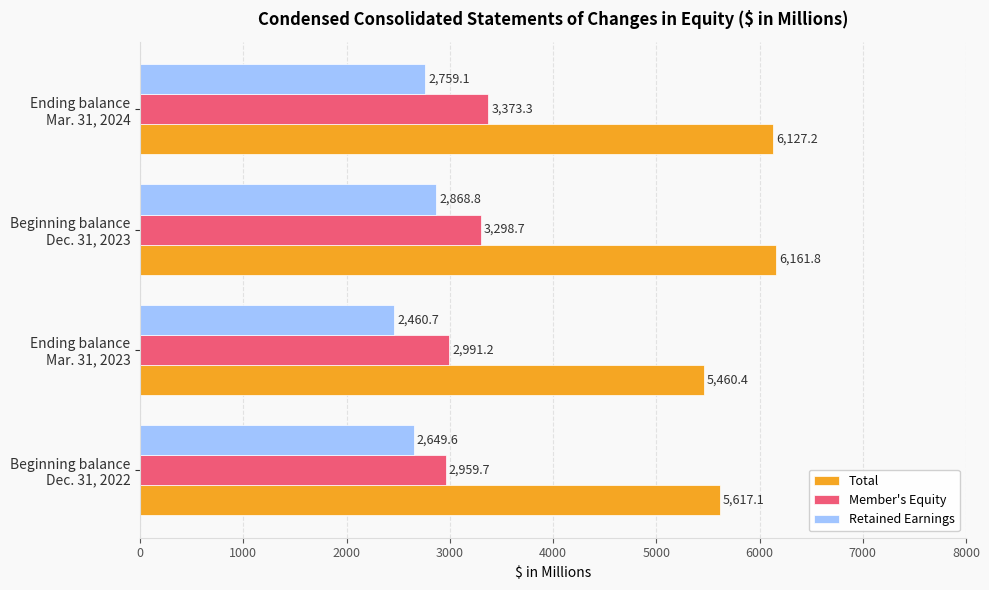

What is the difference between the second highest and second lowest values in the Retained Earnings series?

109.5